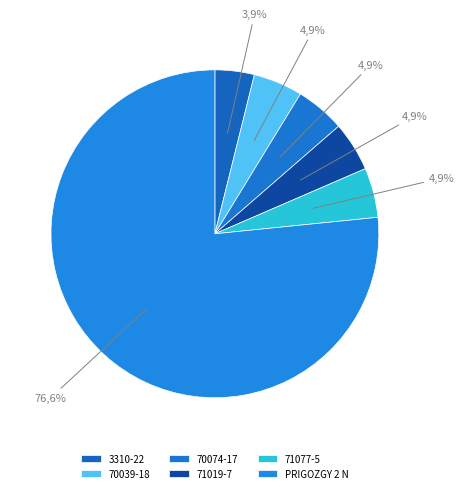

What is the ratio of the value at 70039-18 to the value at 3310-22?

1.3